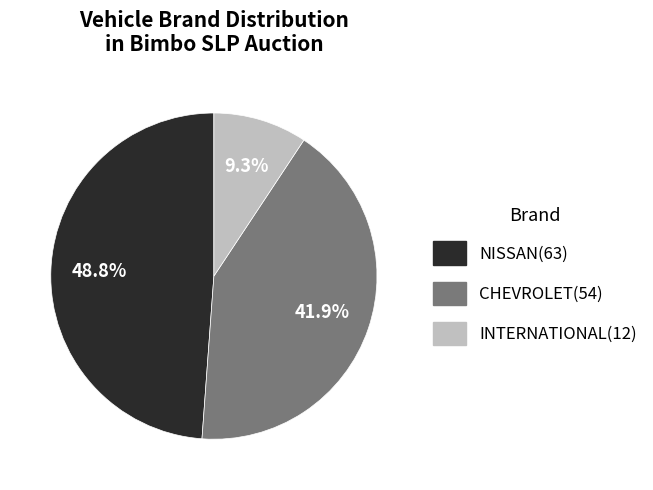

What portion of the pie excludes CHEVROLET?

58.1%